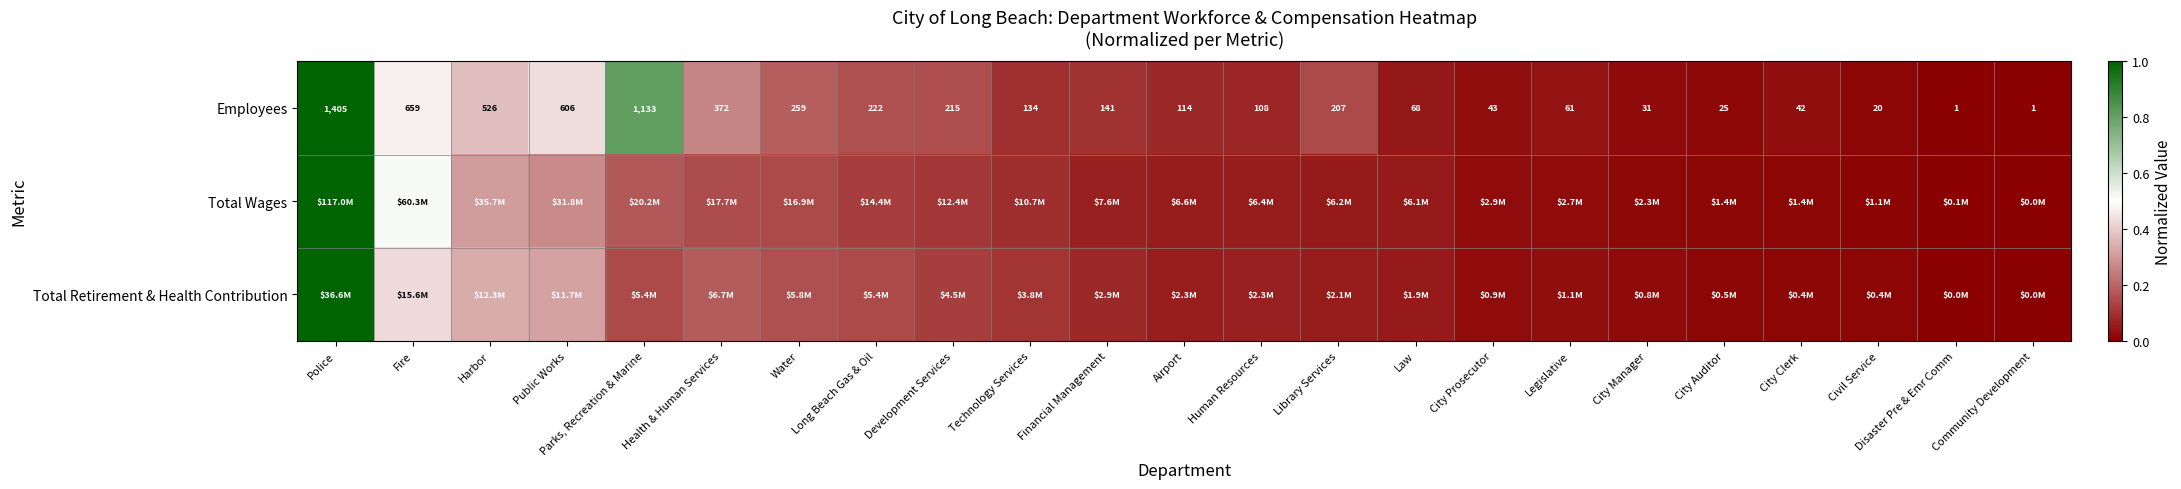

At which label is Employees closest to 703?

Fire